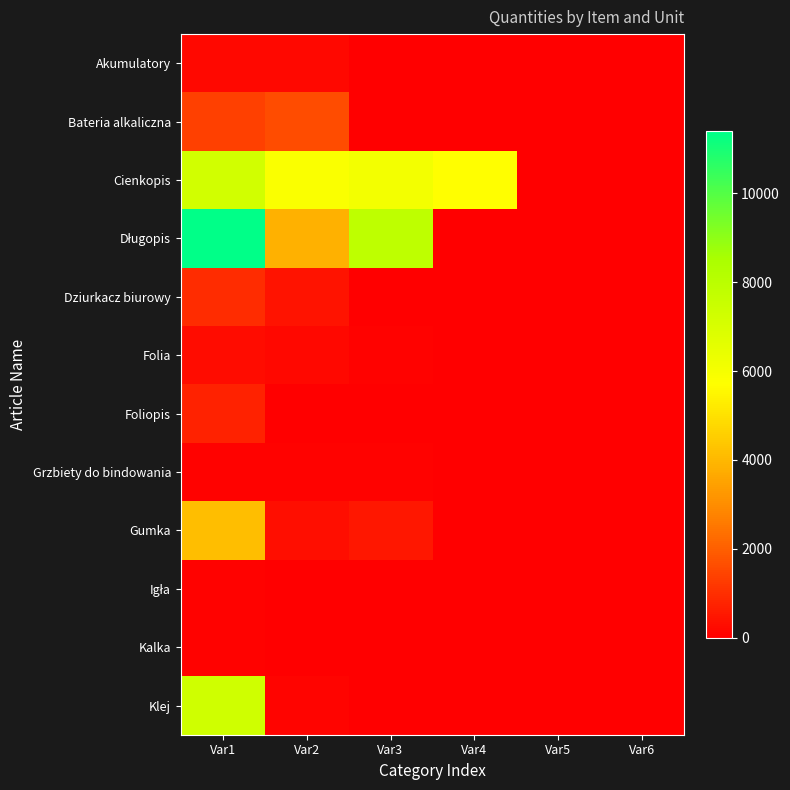

Count the number of categories in the chart.

6